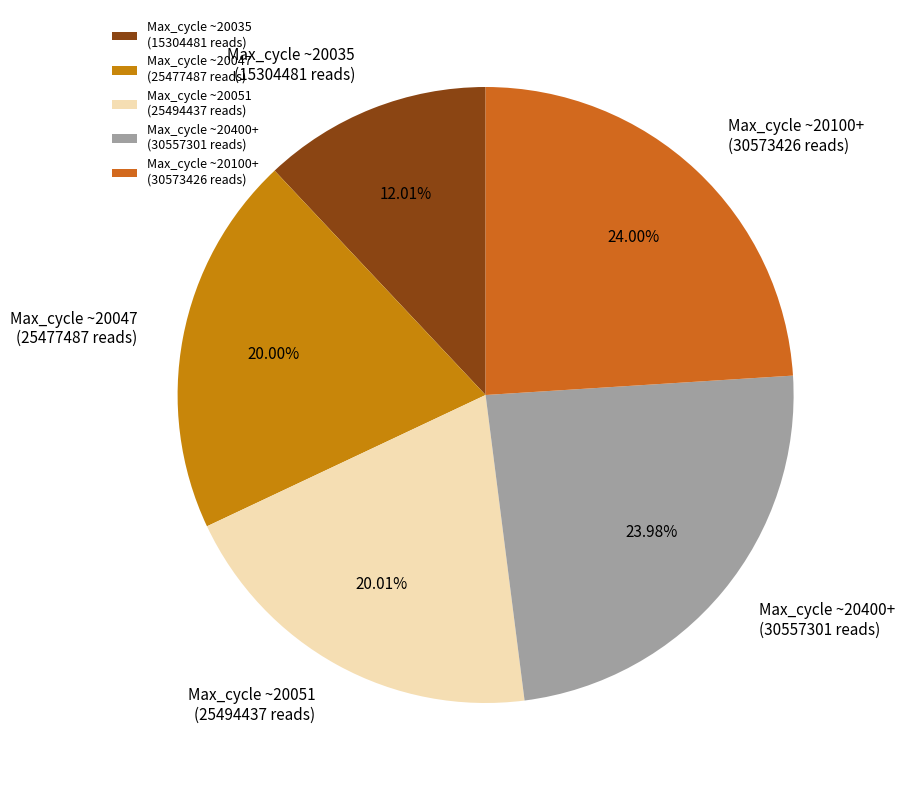

Count the number of slices in the pie.

5